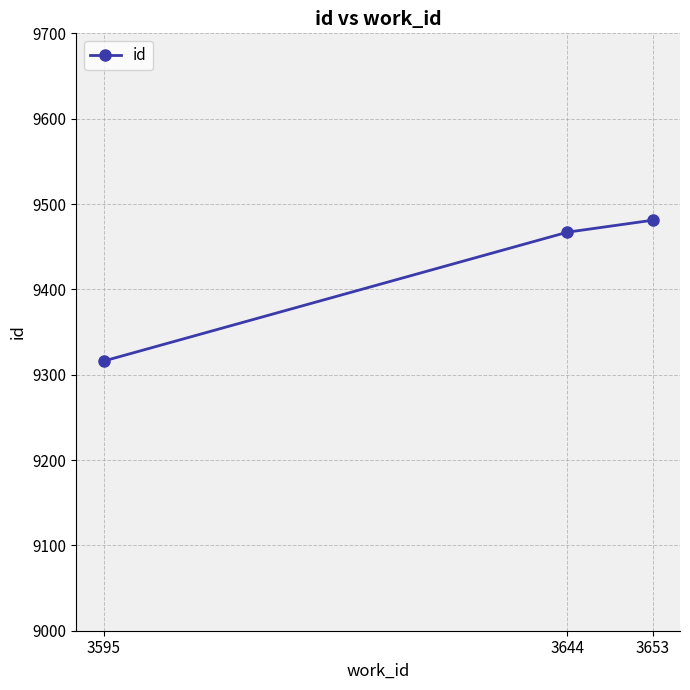

How many values are below 9467?

1